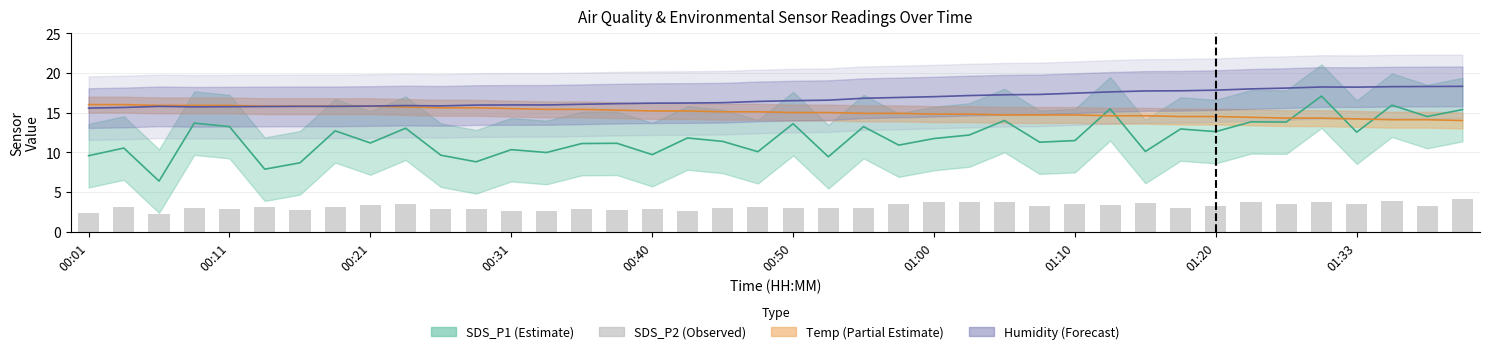

What is the minimum value shown in the chart?

2.2